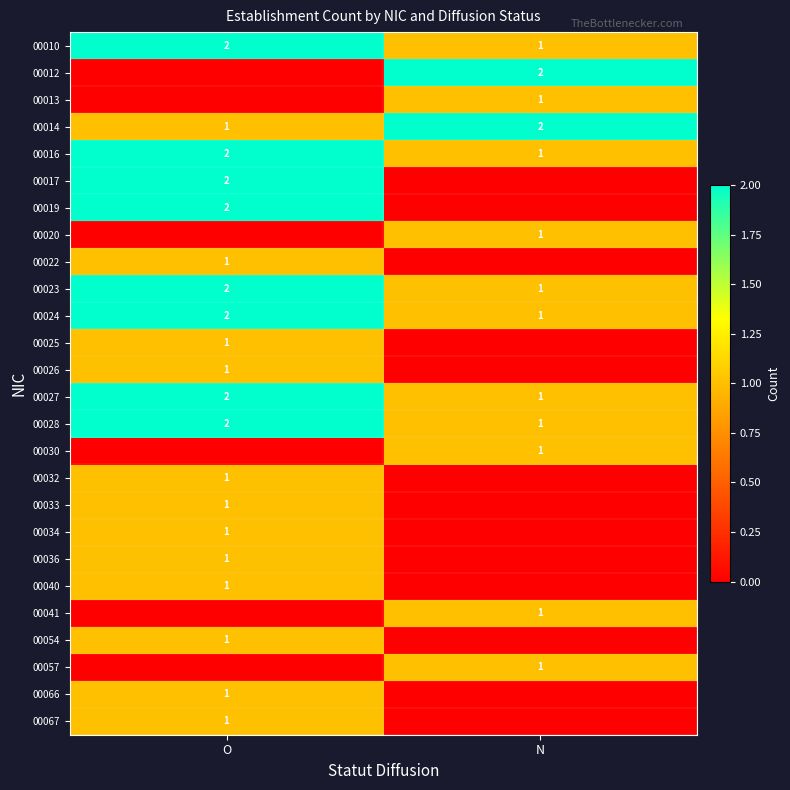

What is the total value across all series at N?

15